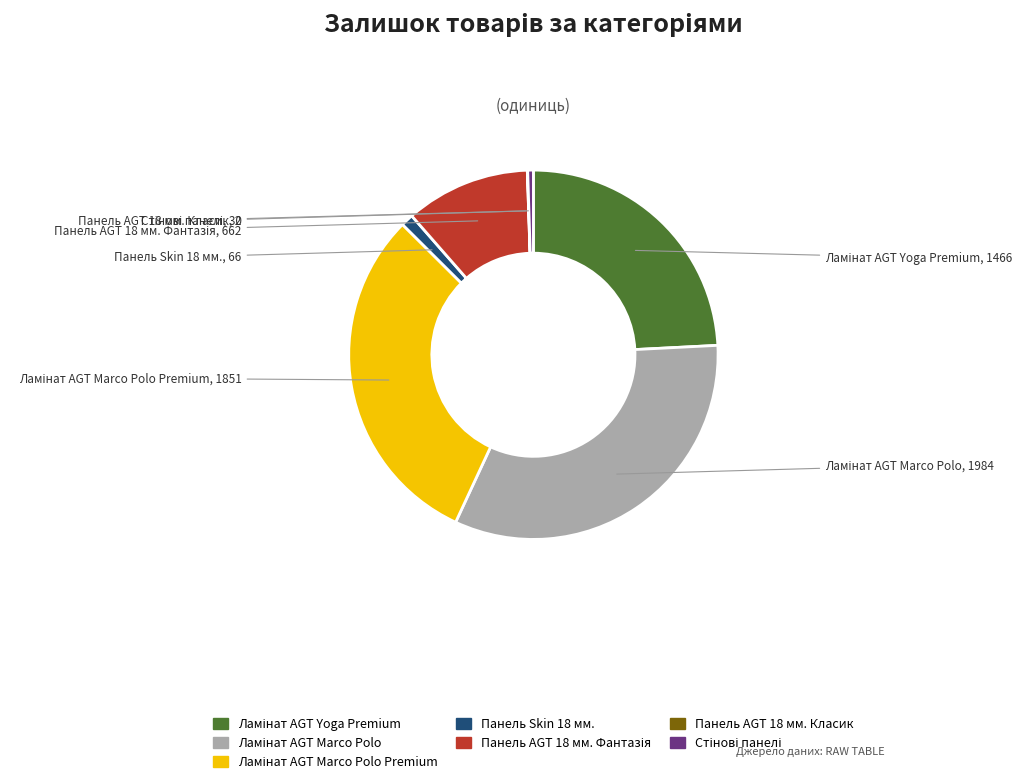

Is there any slice that represents more than half of the pie?

No